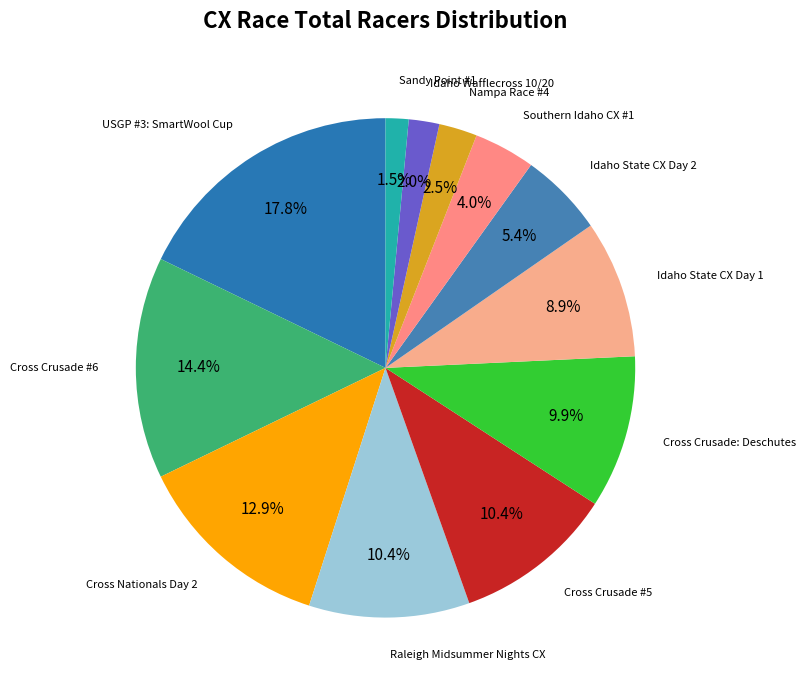

Count the number of slices in the pie.

12